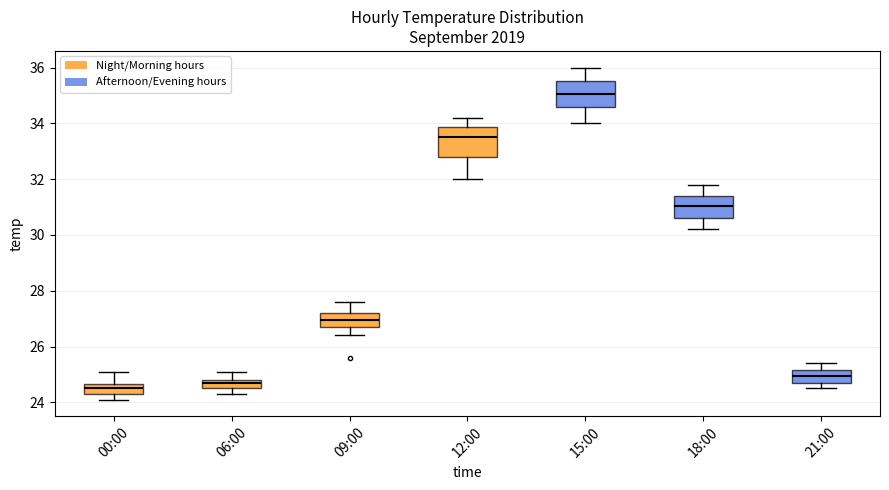

Which box's median line is the highest?

15:00